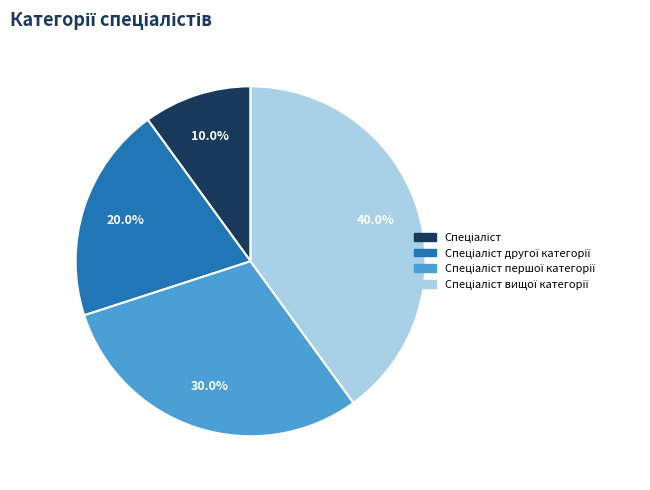

Is there any slice that represents more than half of the pie?

No